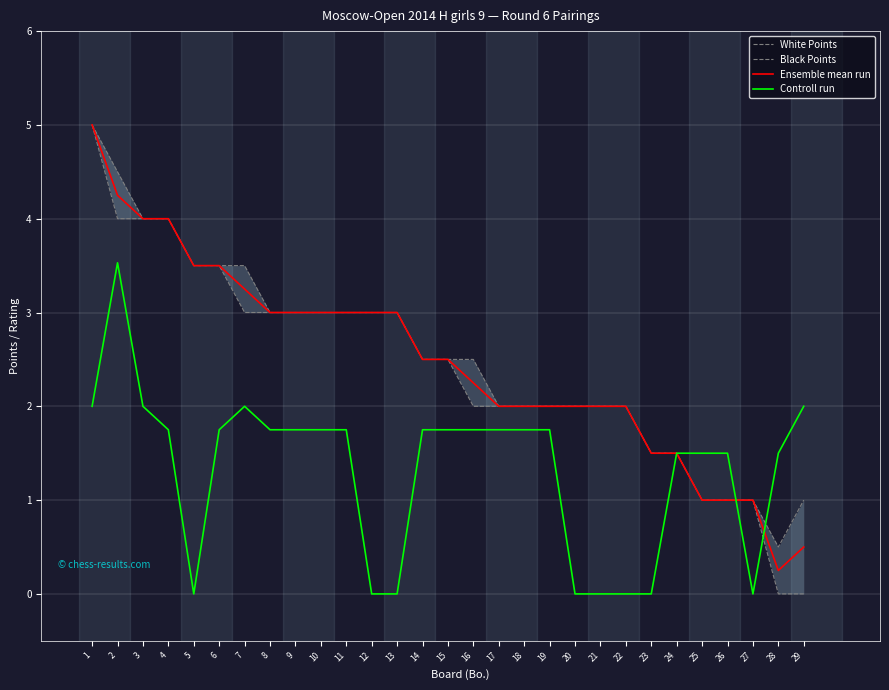

At which category is the sum across all series the highest?

1